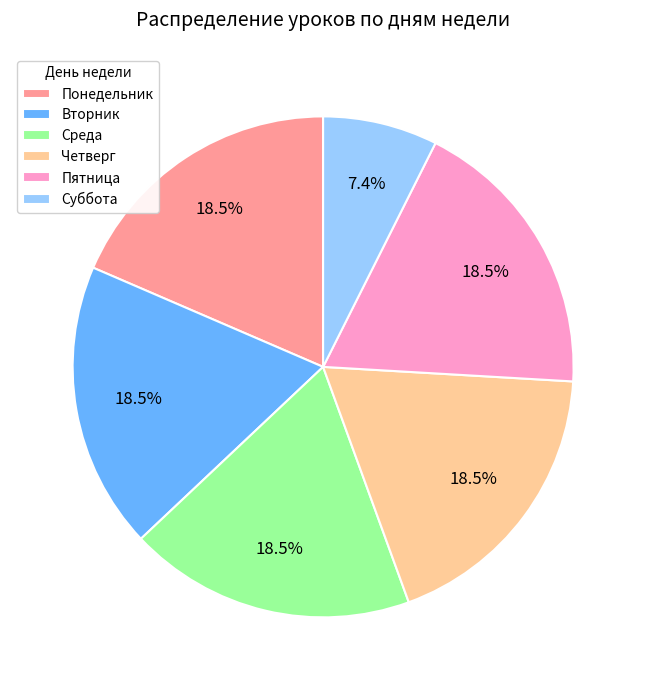

Is it true that Понедельник is 5% of the pie?

False